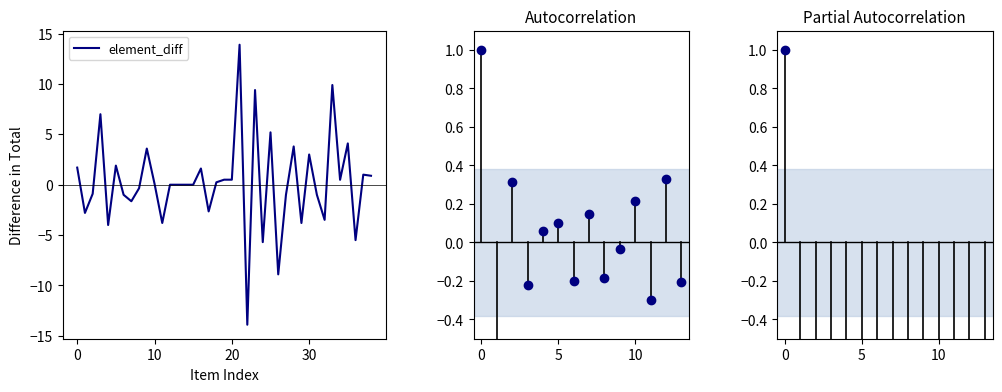

Reading right to left, list all the values displayed in this chart.

0.9	1.0	-5.5	4.1	0.5	9.9	-3.5	-1.0	3.0	-3.8	3.8	-1.0	-8.9	5.2	-5.7	9.4	-13.9	13.9	0.5	0.5	0.2	-2.7	1.6	0.0	0.0	0.0	0.0	-3.8	0.1	3.6	-0.4	-1.6	-1.0	1.9	-4.0	7.0	-0.9	-2.8	1.7